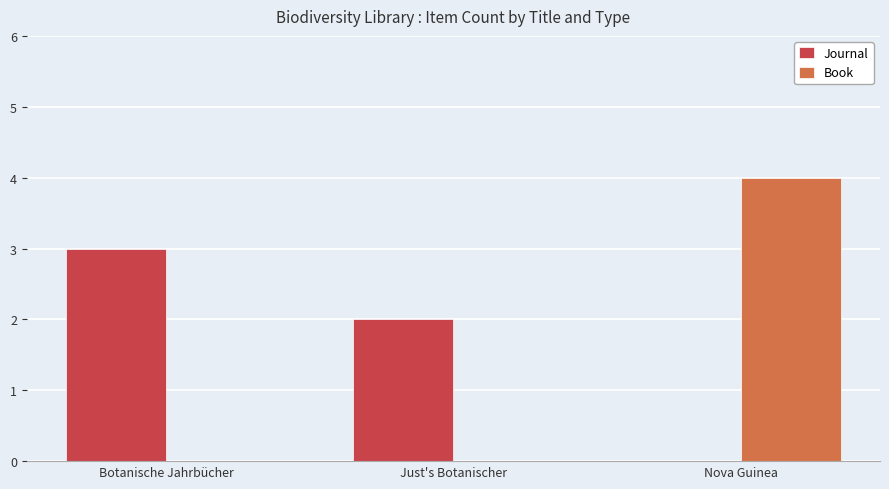

Which series has the largest total across all categories?

Journal